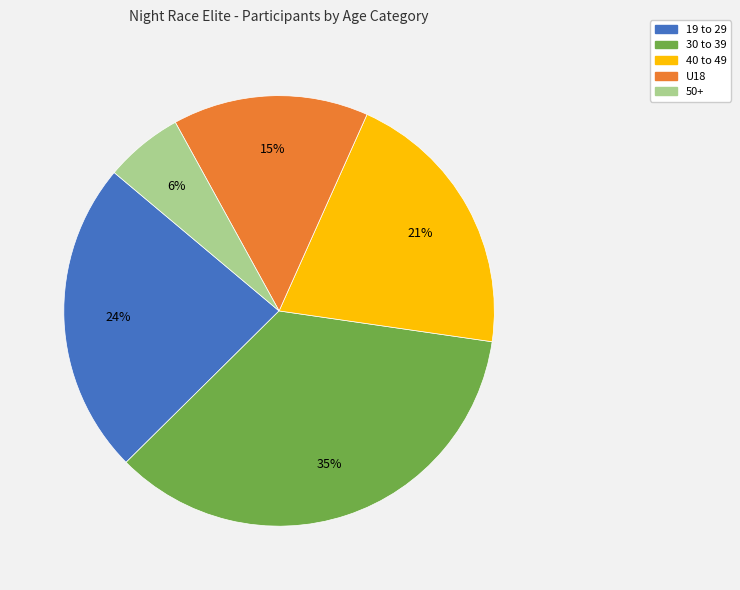

Is there any slice that represents more than half of the pie?

No